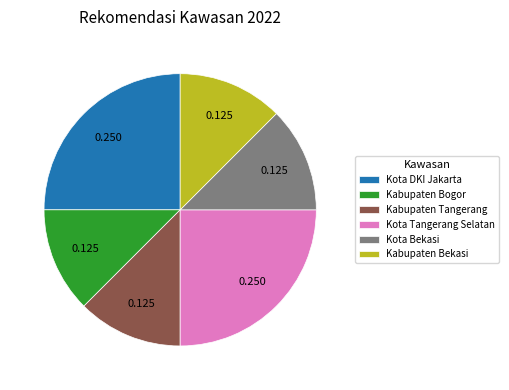

Which has a higher value, Kota Tangerang Selatan or Kabupaten Bogor?

Kota Tangerang Selatan